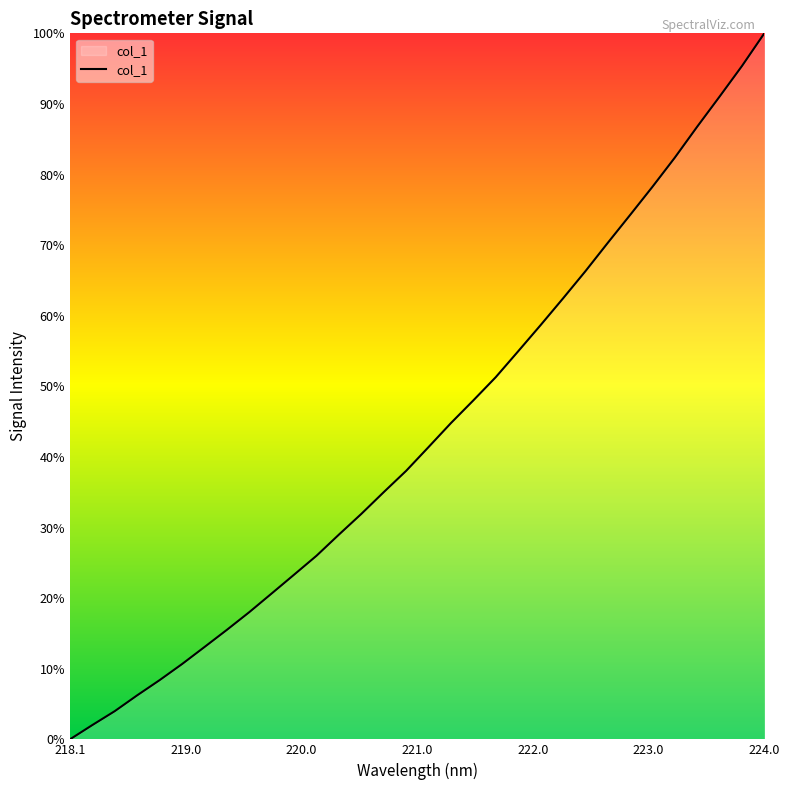

What is the greatest value displayed?

100.0